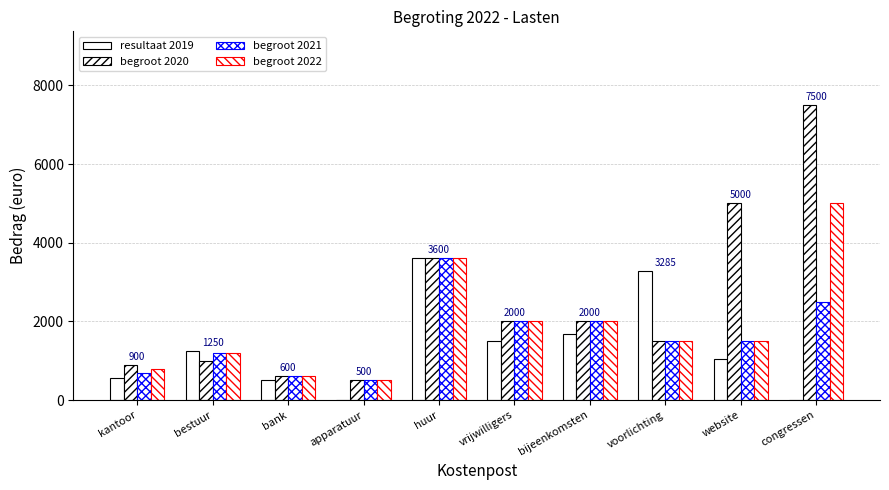

Reading right to left, transcribe all the data shown in this chart.

resultaat 2019: 0.0	1043.0	3285.1	1672.3	1500.0	3600.0	0.0	500.7	1250.4	552.9
begroot 2020: 7500.0	5000.0	1500.0	2000.0	2000.0	3600.0	500.0	600.0	1000.0	900.0
begroot 2021: 2500.0	1500.0	1500.0	2000.0	2000.0	3600.0	500.0	600.0	1200.0	700.0
begroot 2022: 5000.0	1500.0	1500.0	2000.0	2000.0	3600.0	500.0	600.0	1200.0	800.0